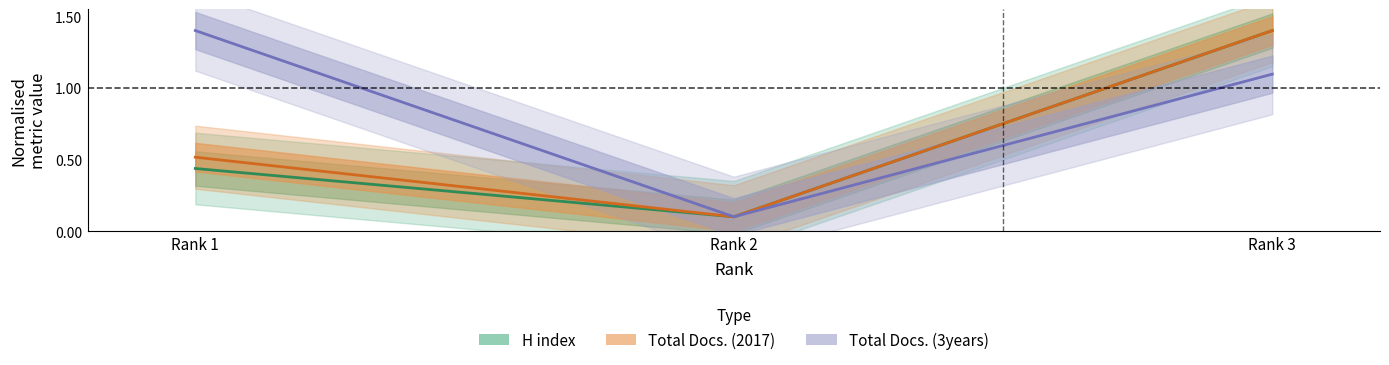

What is the total value across all series at Rank 2?

0.3